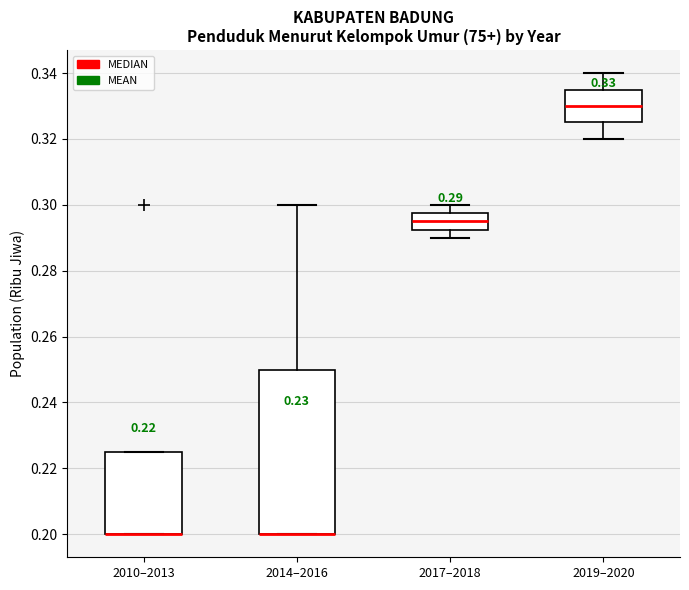

Which box is the tallest, from its lower edge to its upper edge?

2014–2016